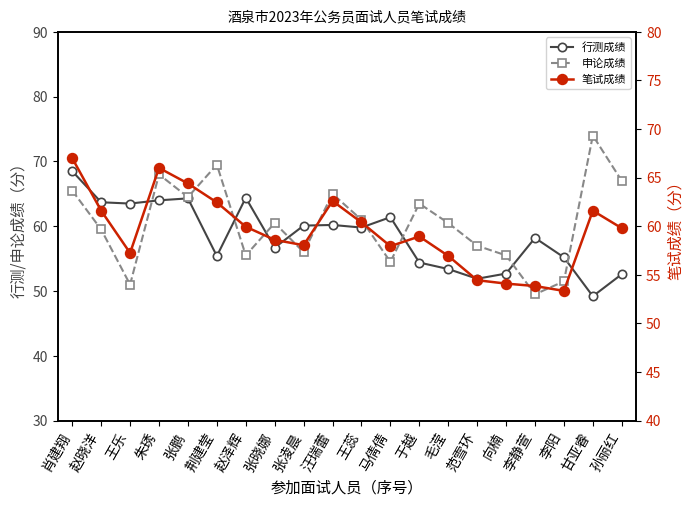

What is the total value across all series at 朱琇?

198.0